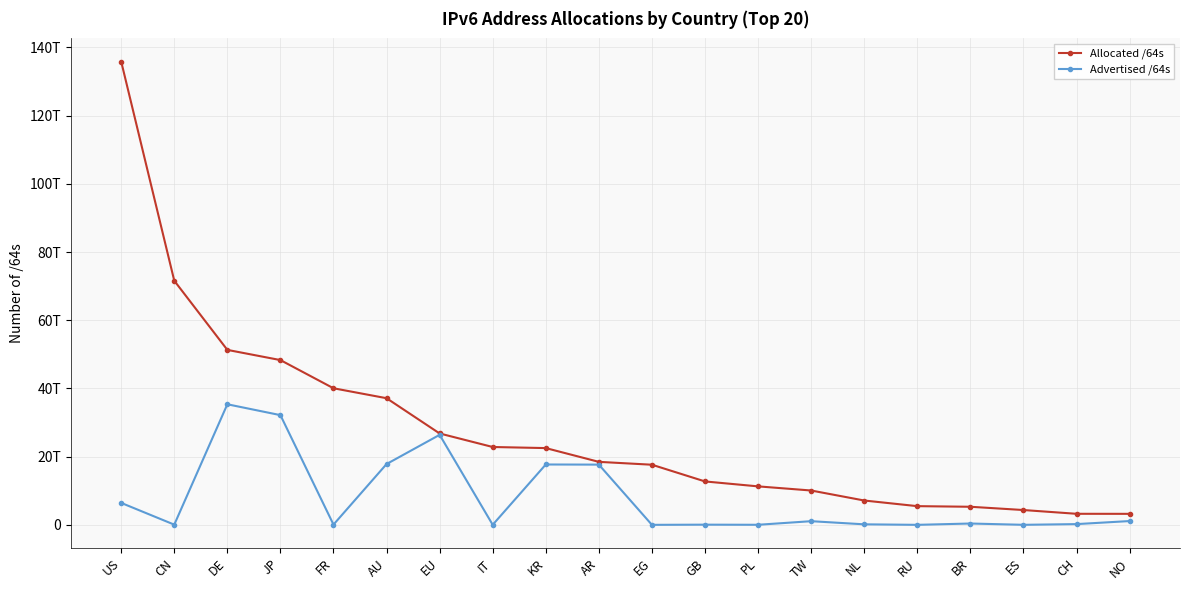

Read the Advertised /64s value at CH.

219043397632